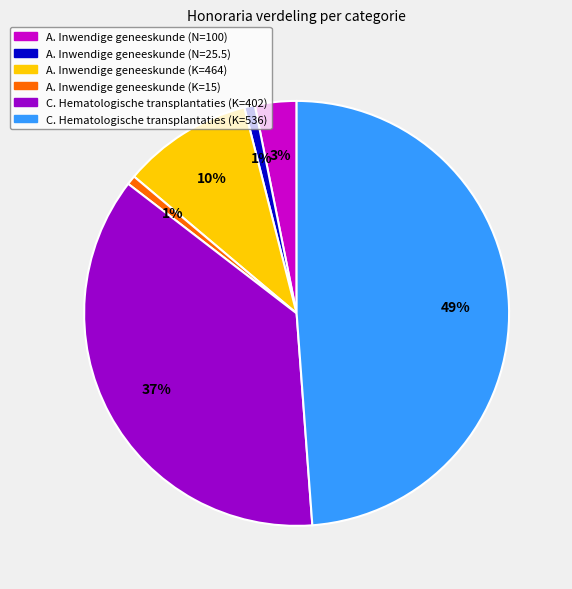

How many segments does this pie chart have?

6